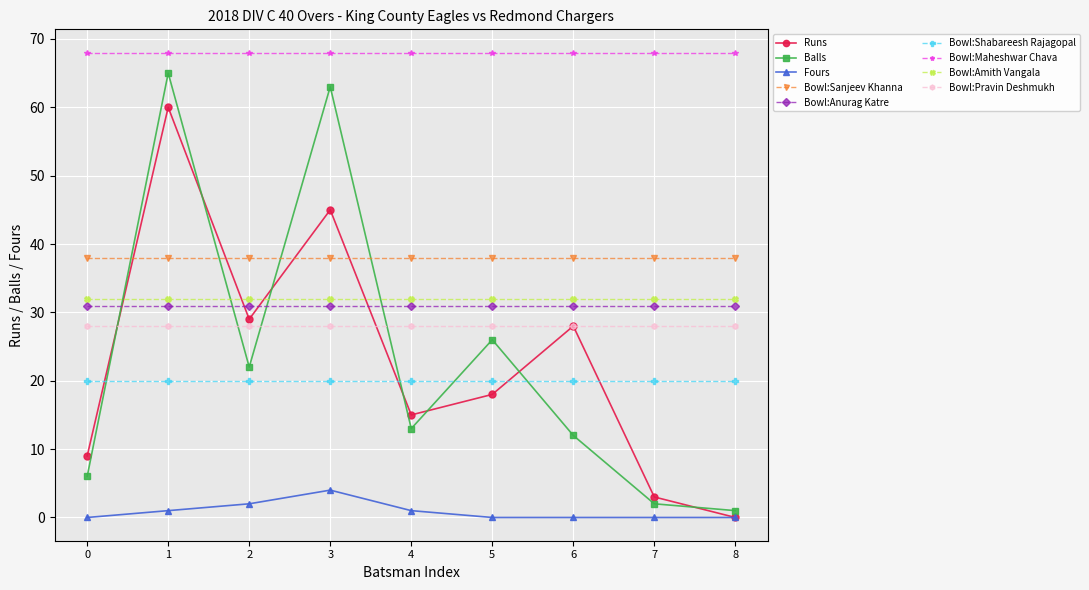

How many values in the Runs series are below 18?

4